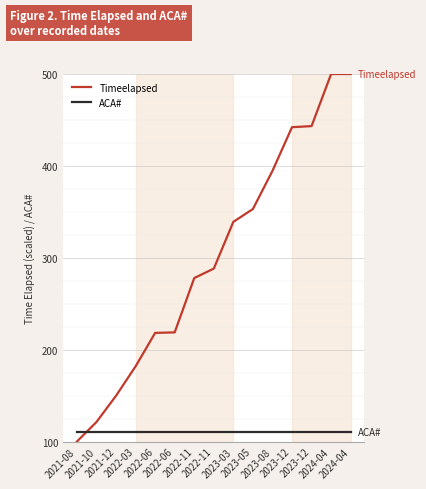

Reading right to left, list all the values displayed in this chart.

Timeelapsed: 500.0	500.0	443.3	442.1	394.5	353.0	339.1	288.2	277.9	218.8	218.2	181.8	149.8	121.3	100.0
ACA#: 110.0	110.0	110.0	110.0	110.0	110.0	110.0	110.0	110.0	110.0	110.0	110.0	110.0	110.0	110.0